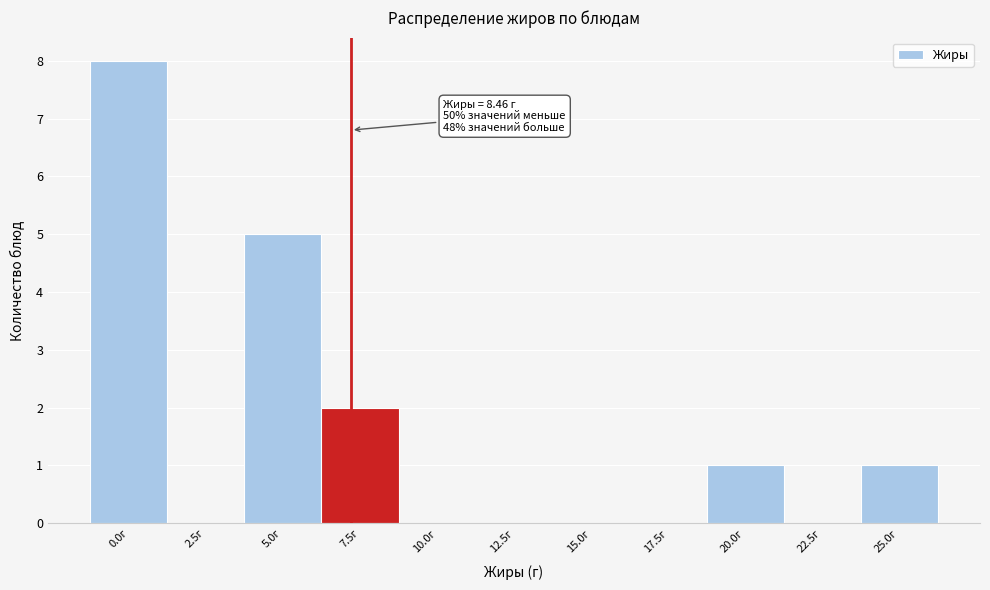

Reading right to left, extract all data points from this chart.

25.0г=1	22.5г=0	20.0г=1	17.5г=0	15.0г=0	12.5г=0	10.0г=0	7.5г=2	5.0г=5	2.5г=0	0.0г=8